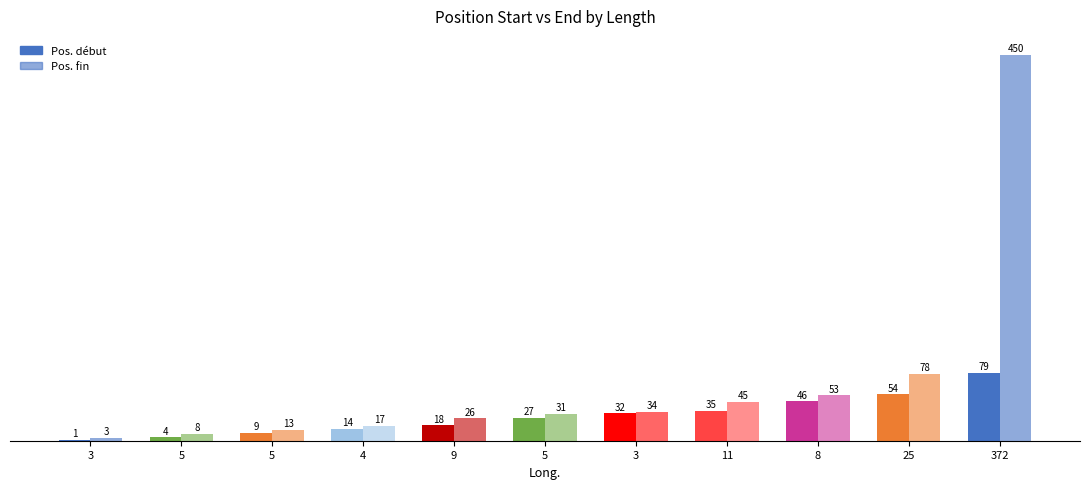

True or false: Pos. fin has a value of 28 at 4.

False